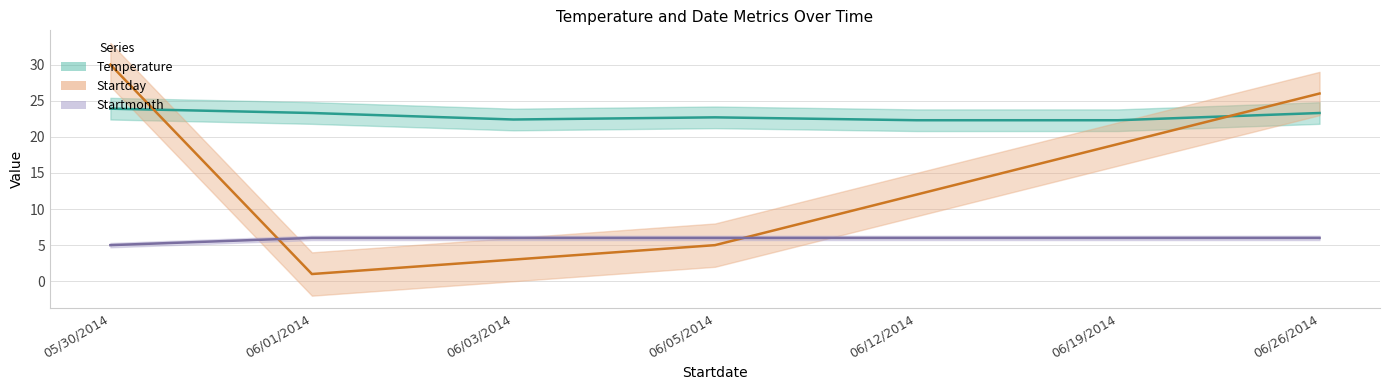

Reading right to left, what are all the values shown in this chart?

Temperature: 23.3	22.3	22.3	22.7	22.4	23.3	23.9
Startday: 26.0	19.0	12.0	5.0	3.0	1.0	30.0
Startmonth: 6.0	6.0	6.0	6.0	6.0	6.0	5.0